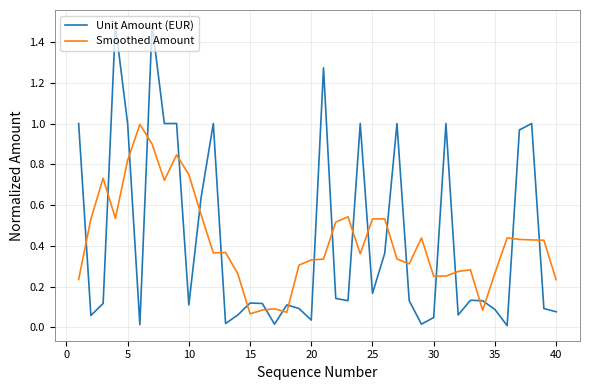

How many times do Smoothed Amount and Unit Amount (EUR) cross each other?

23